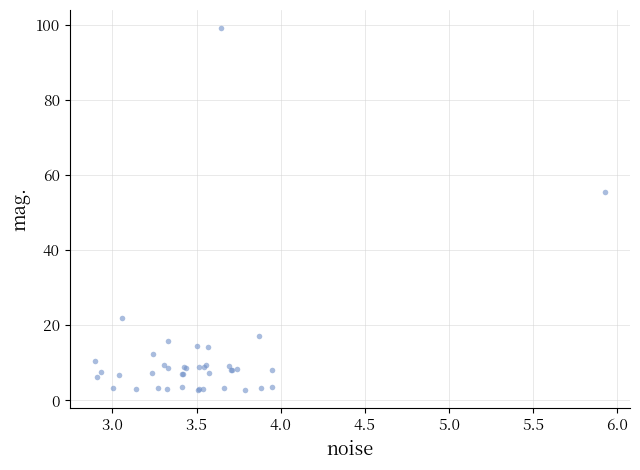

What Y value in the scatter plot is closest to 50?

55.4